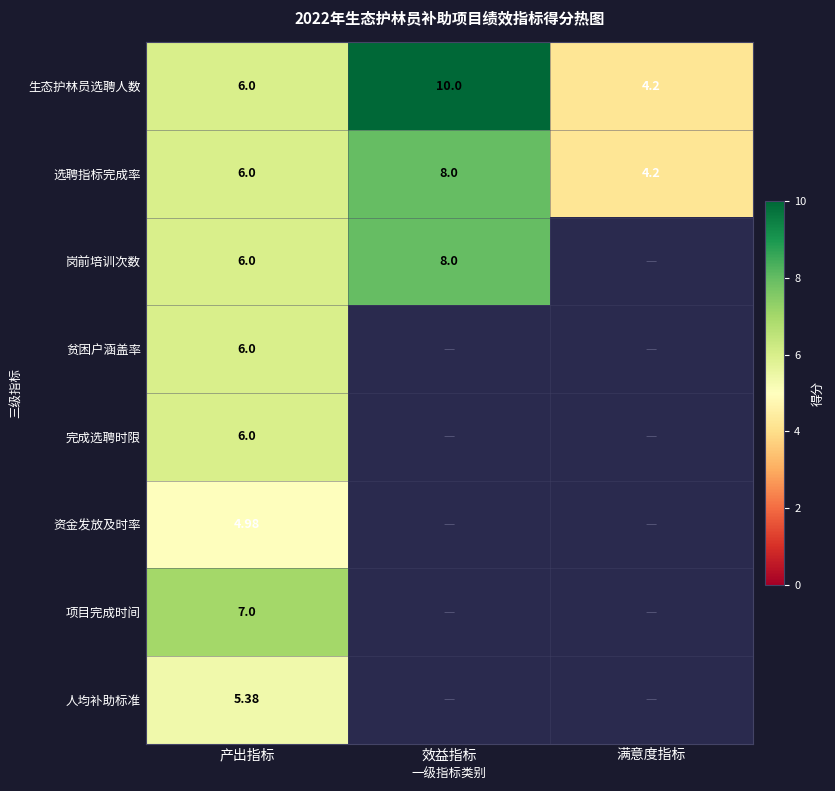

Is the value of 生态护林员选聘人数 at 产出指标 greater than the value of 岗前培训次数 at 效益指标?

No